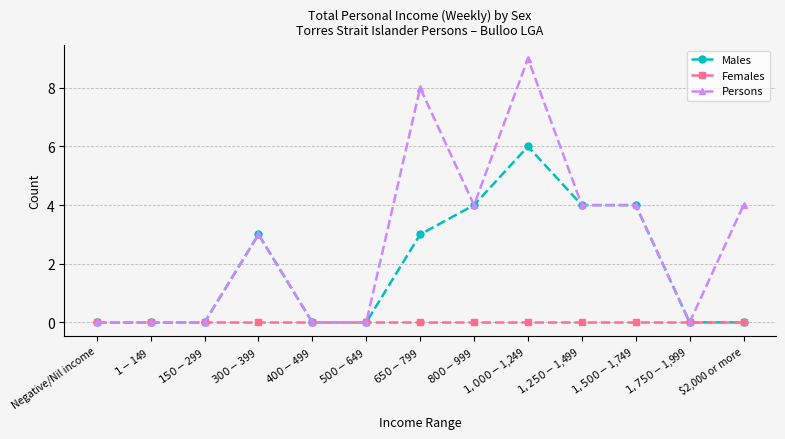

The Males series shows 3 at Negative/Nil income. True or false?

False